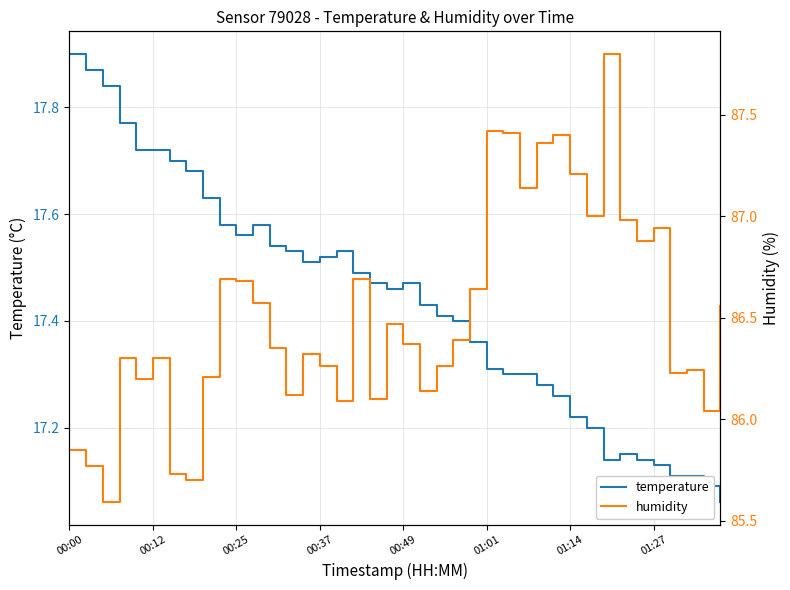

The temperature series shows 24.3 at 00:00. True or false?

False